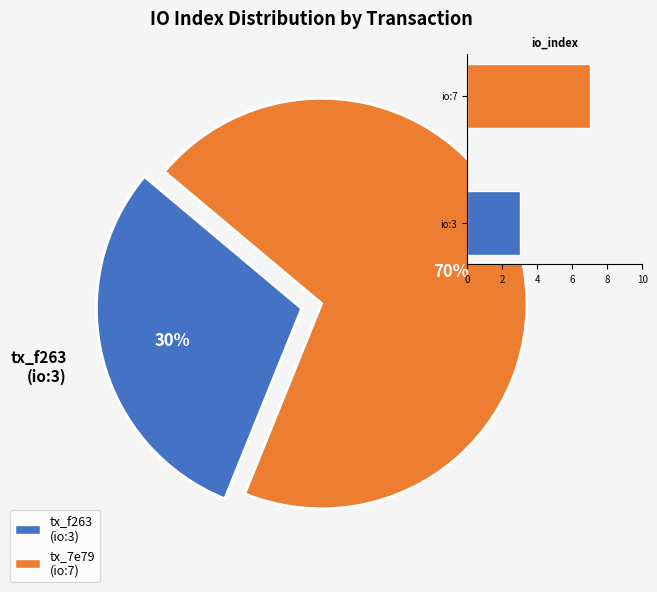

How much of the chart is everything except 7?

30.0%